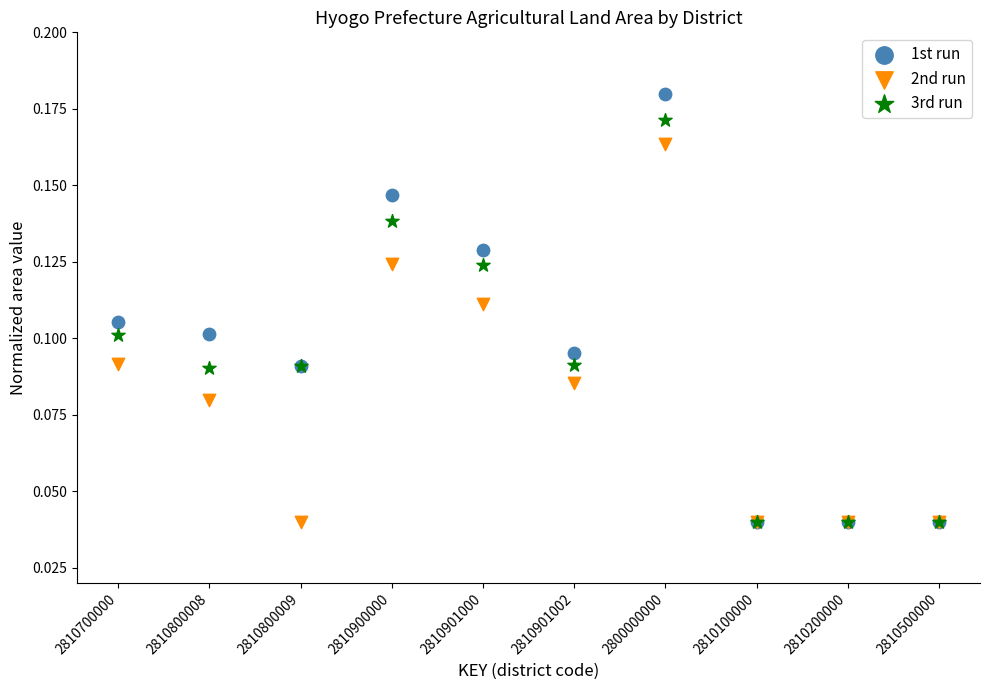

Which series has the largest Y range (max minus min)?

1st run